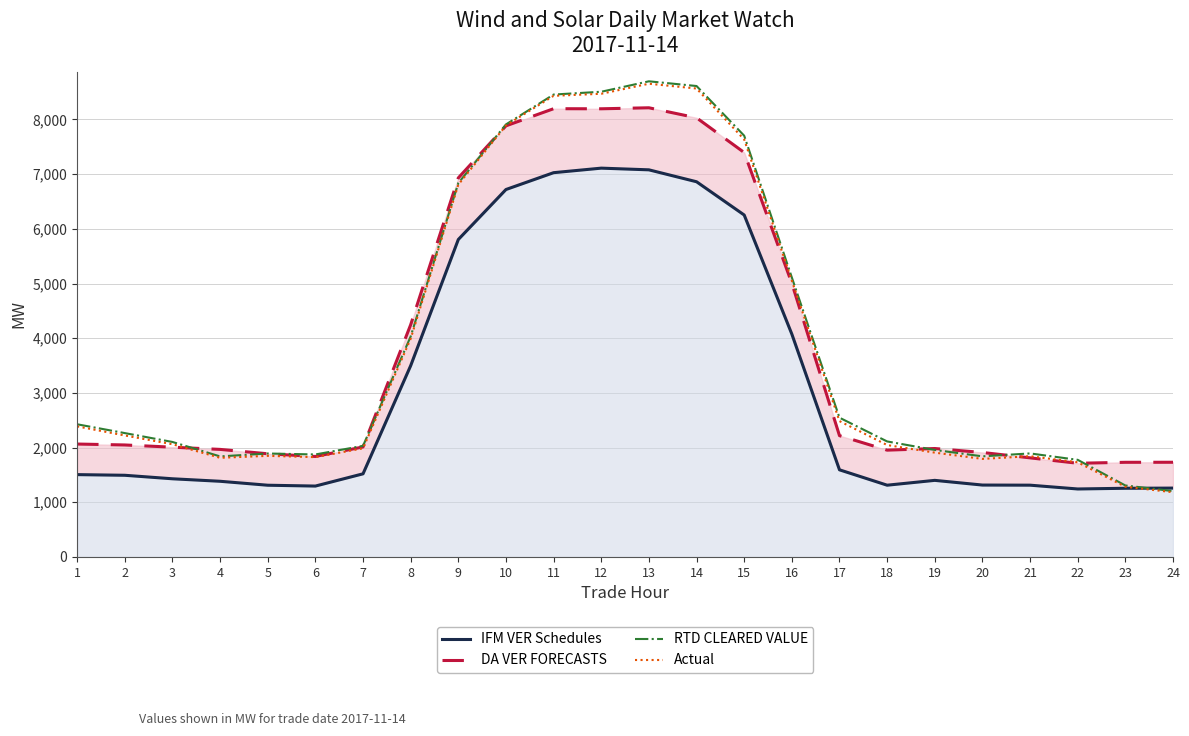

What is the maximum value shown in the chart?

8698.4